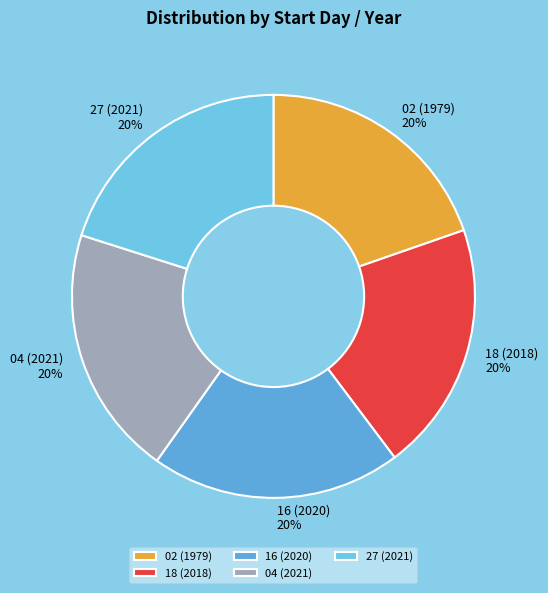

Does any single category account for the majority?

No